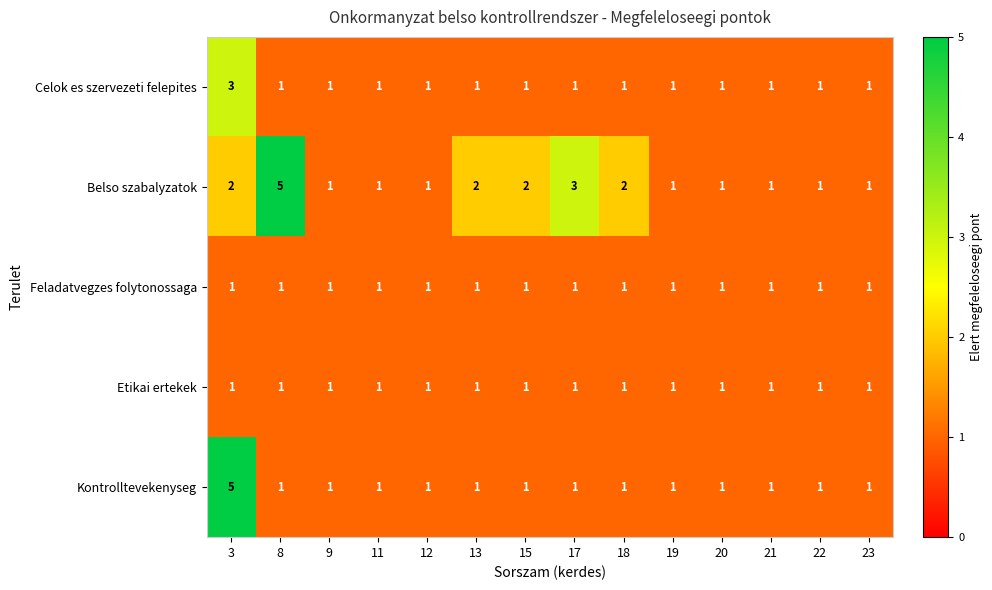

Which category has the highest value in the Belso szabalyzatok series?

8